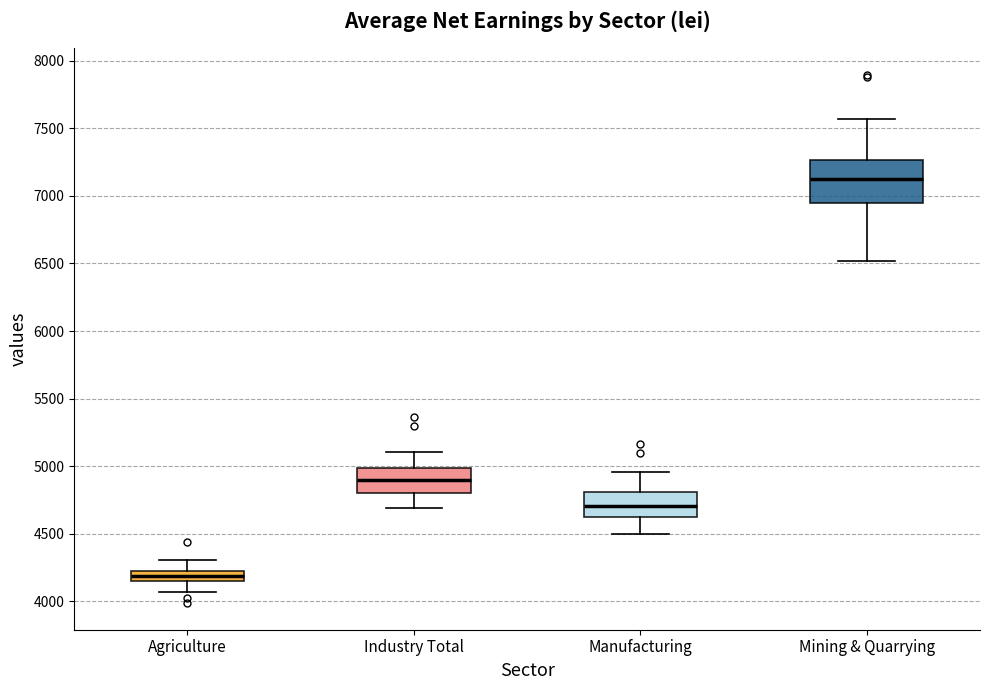

Which box has the highest median line?

Mining & Quarrying